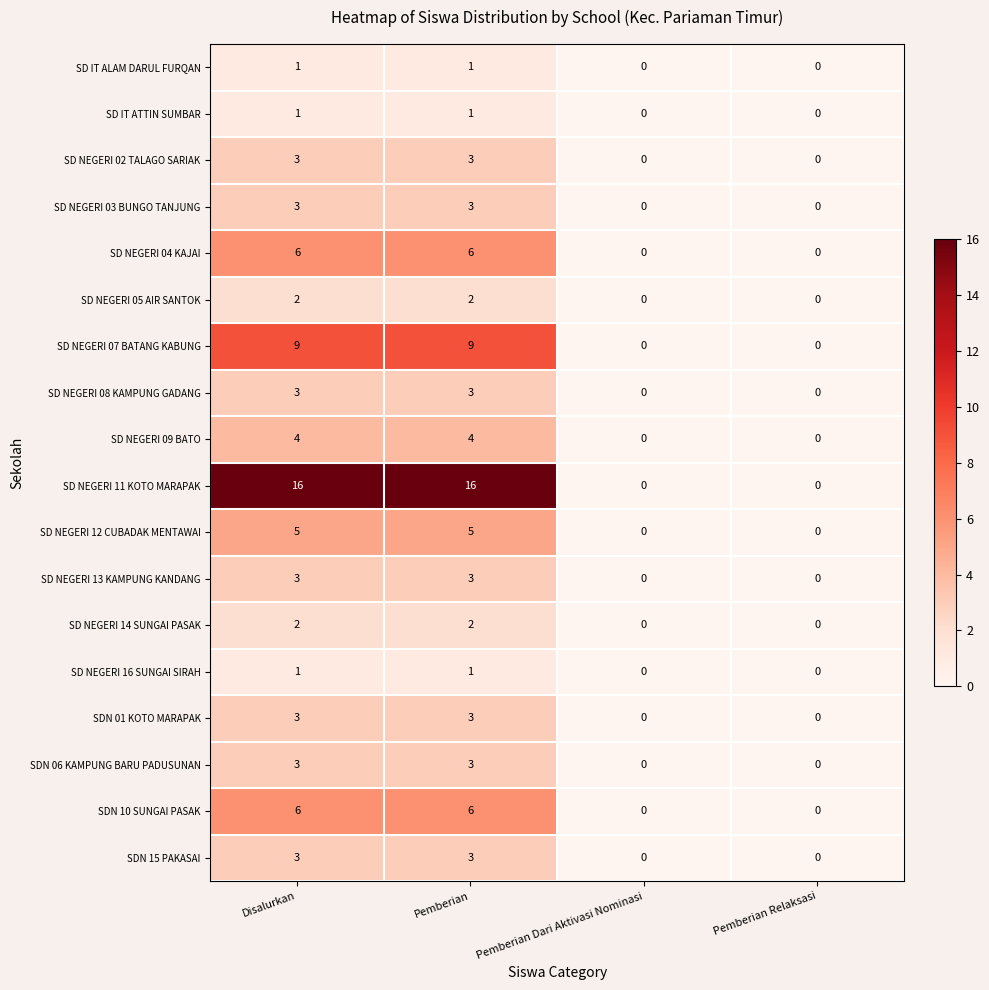

Which series has the largest range (max minus min)?

SD NEGERI 11 KOTO MARAPAK